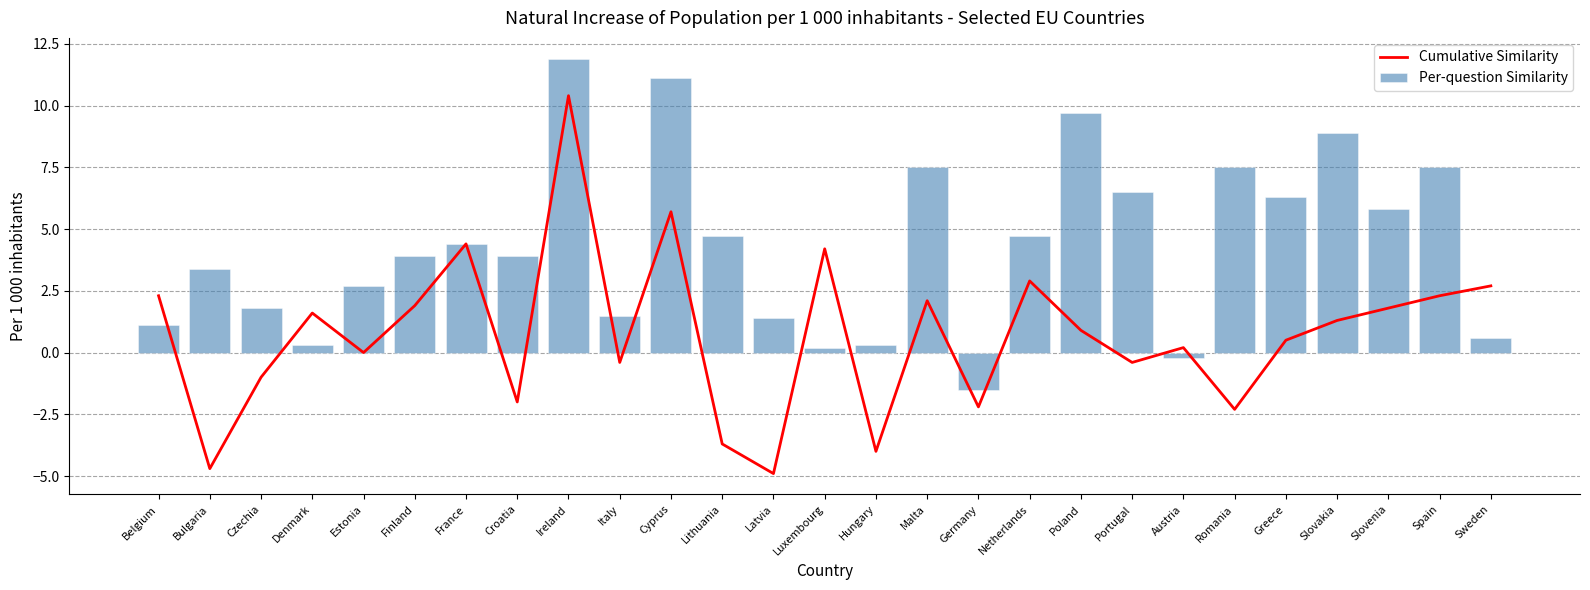

What is the difference between the Per-question Similarity values at Croatia and Sweden?

3.3